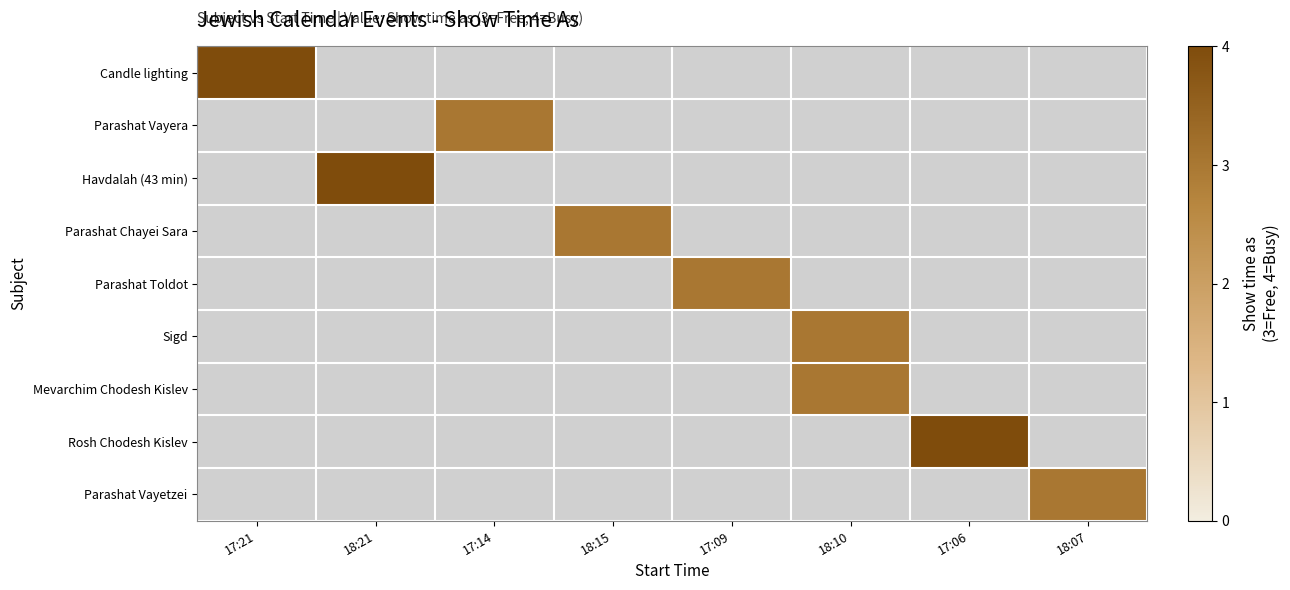

At which category does the chart reach its minimum across all series?

17:14